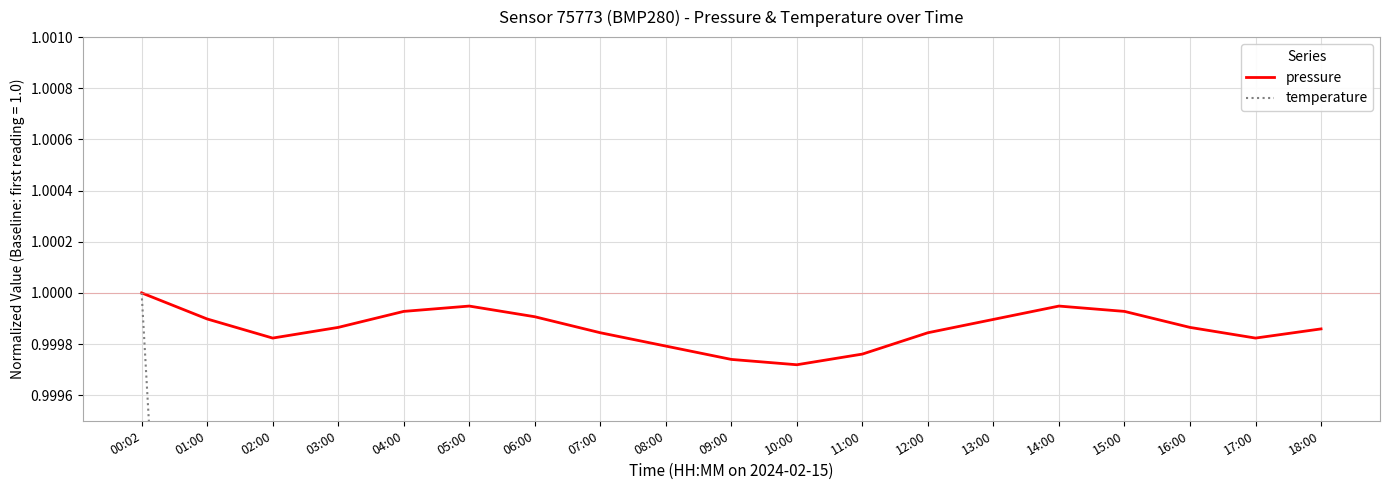

What position from the right is 12:00?

7